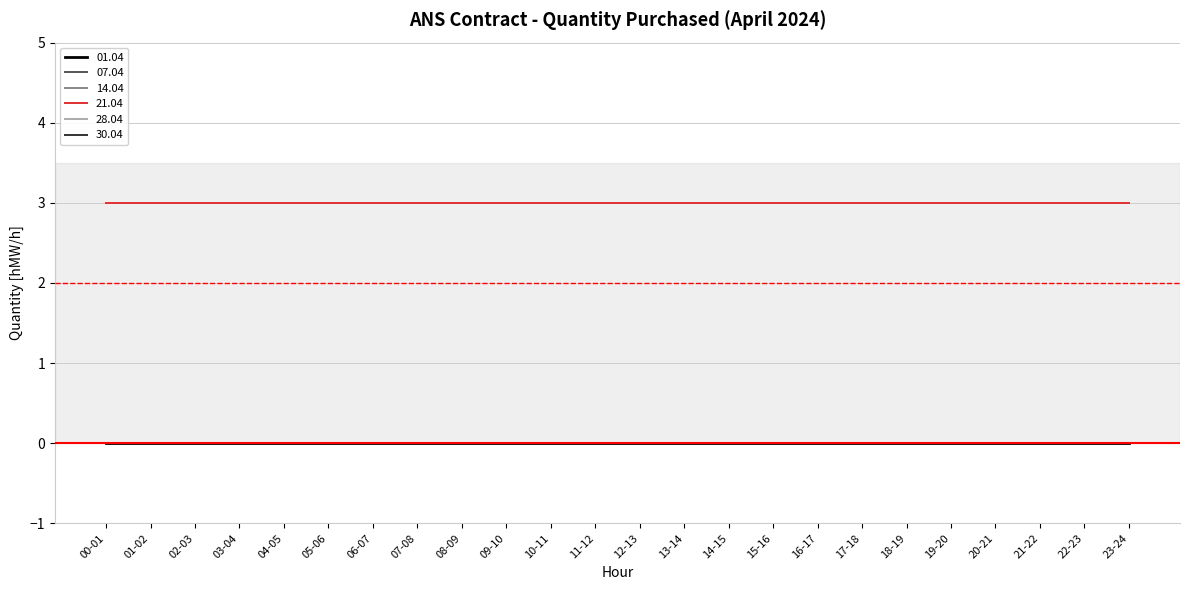

Is this an area chart (filled region under the line)?

No